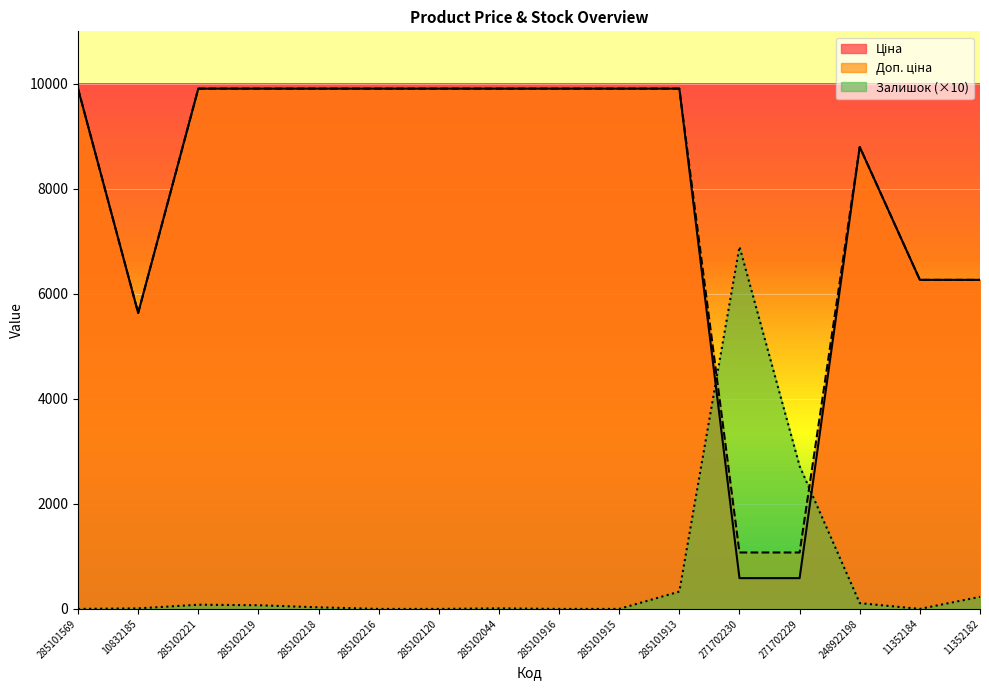

How many lines are shown in the chart?

3